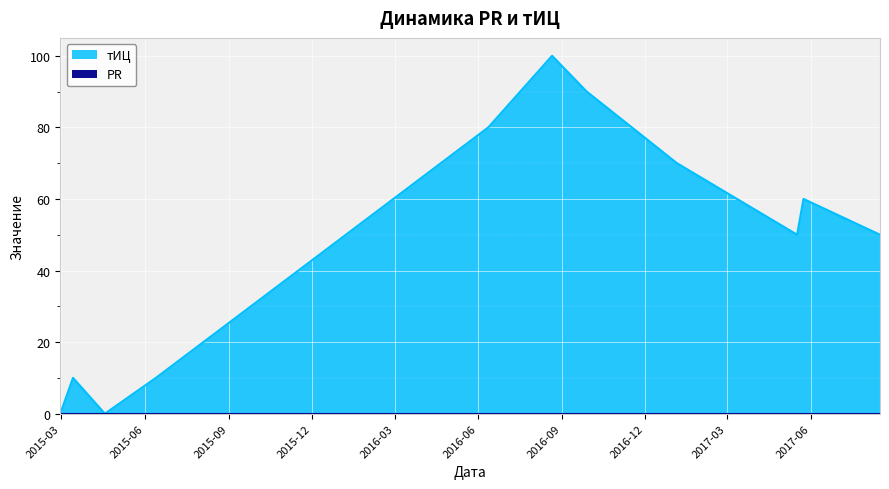

Reading left to right, extract all data points from this chart.

0	10	0	10	80	100	90	70	50	60	50